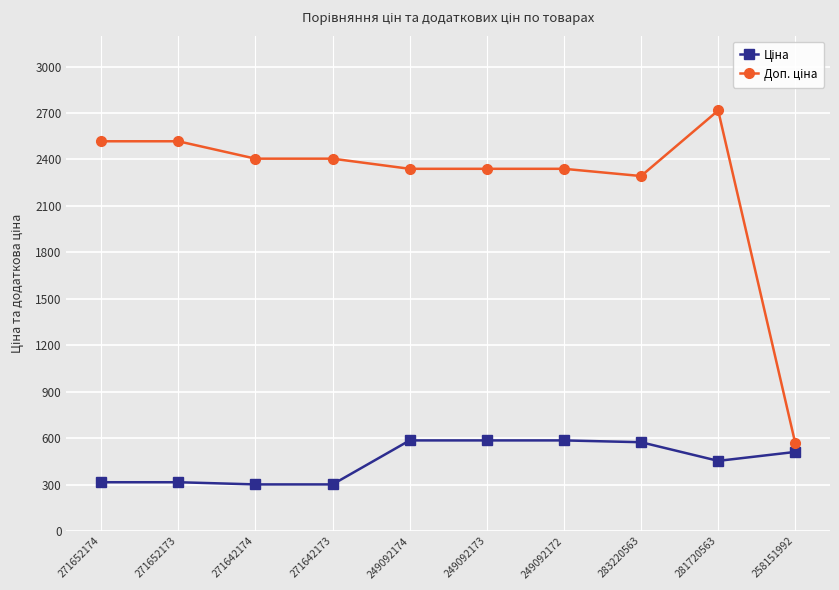

What is the difference between the highest and lowest values at 271652174?

2202.8